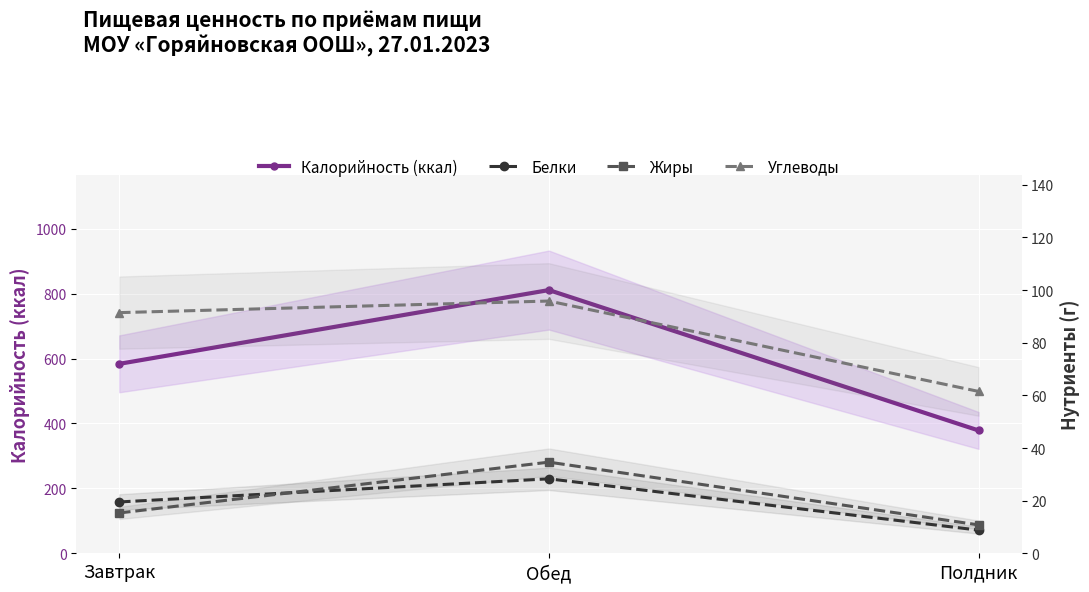

What is the label of the 1st point from the right?

Полдник